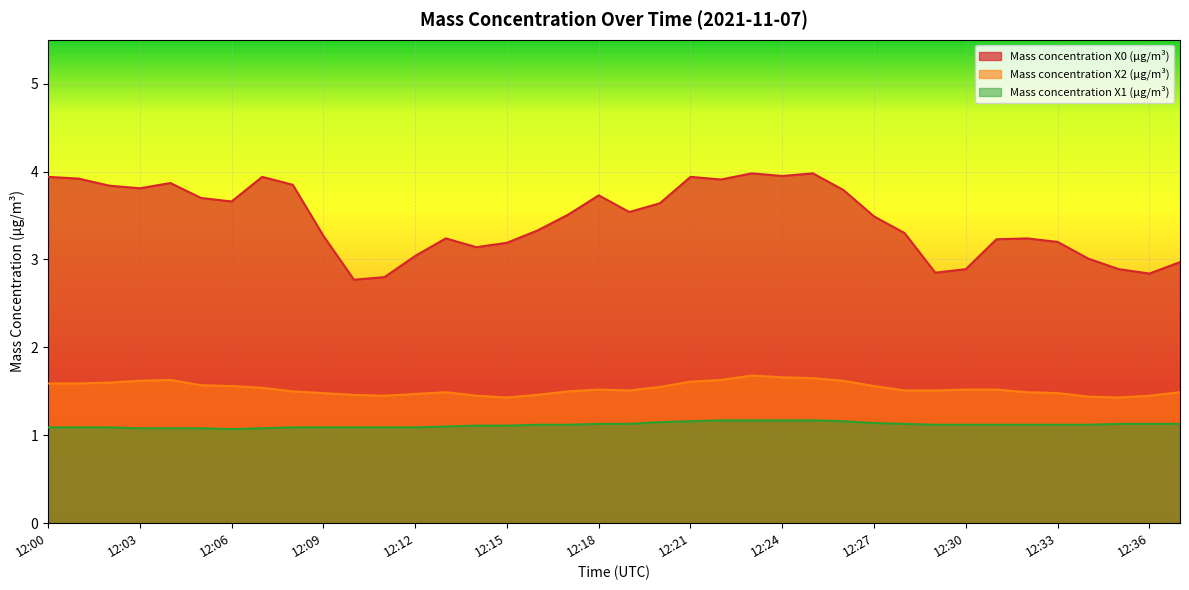

What is the average value of the Mass concentration X2 (μg/m³) series?

1.5